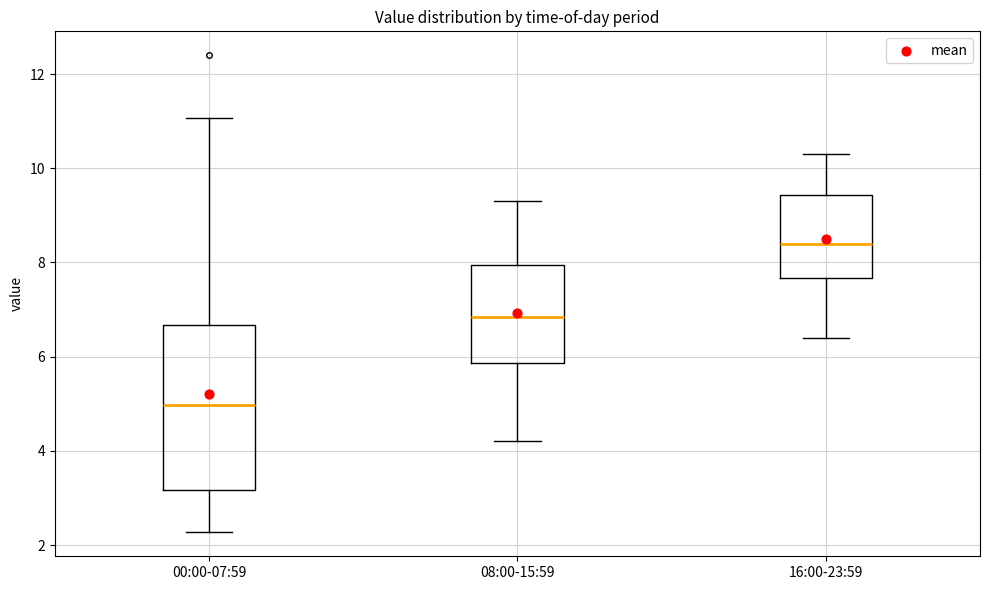

Reading left to right, read every box against the y-axis: the position of its median line, the range the box covers, and the ends of its whiskers. The values are not printed on the chart, so give them approximately, as read against the axis.

00:00-07:59: median 5.0, box 3.2 to 6.6, whiskers 2.2 to 11.0
08:00-15:59: median 6.8, box 5.8 to 8.0, whiskers 4.2 to 9.4
16:00-23:59: median 8.4, box 7.6 to 9.4, whiskers 6.4 to 10.4